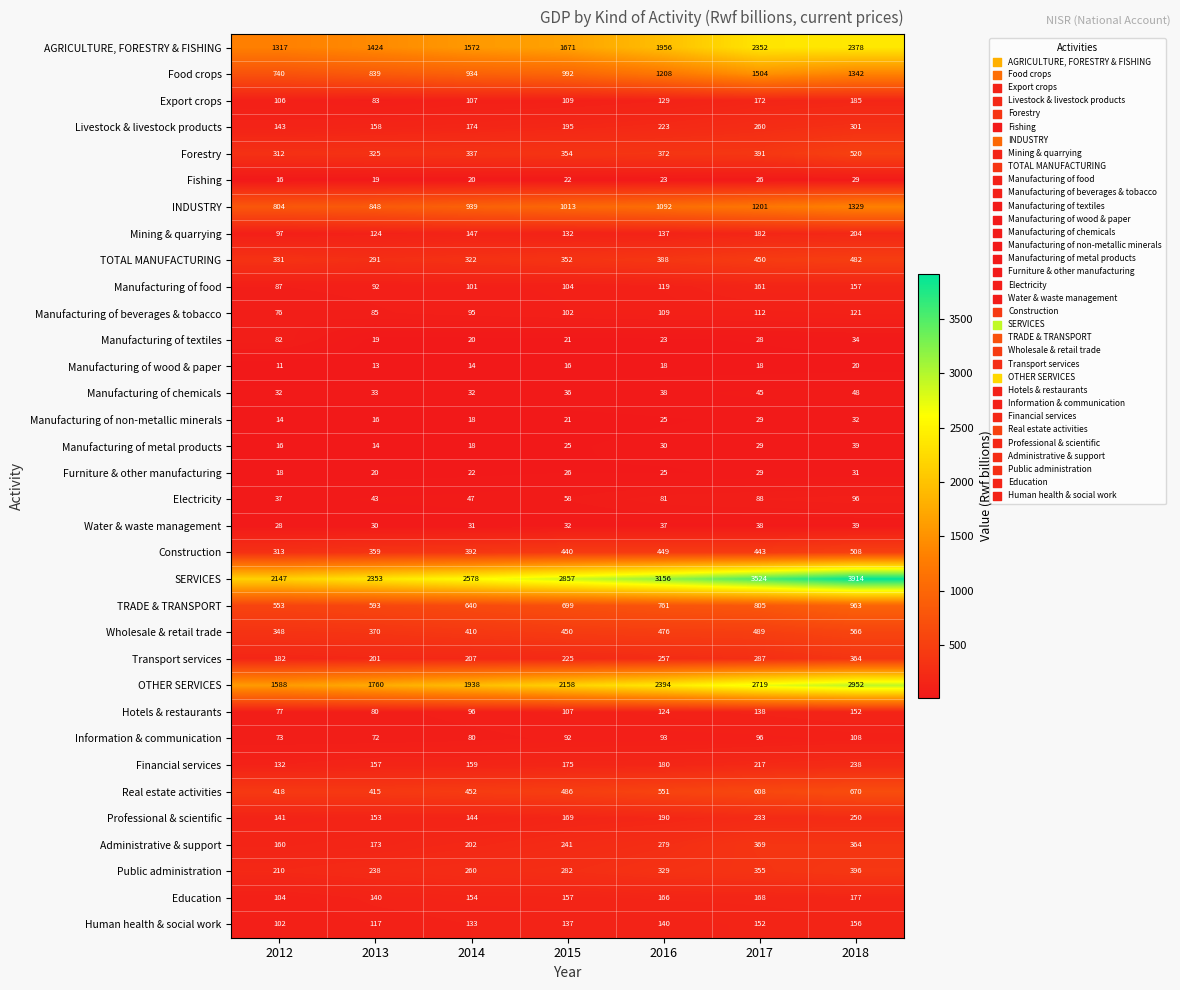

At which label is Livestock & livestock products closest to 222?

2016